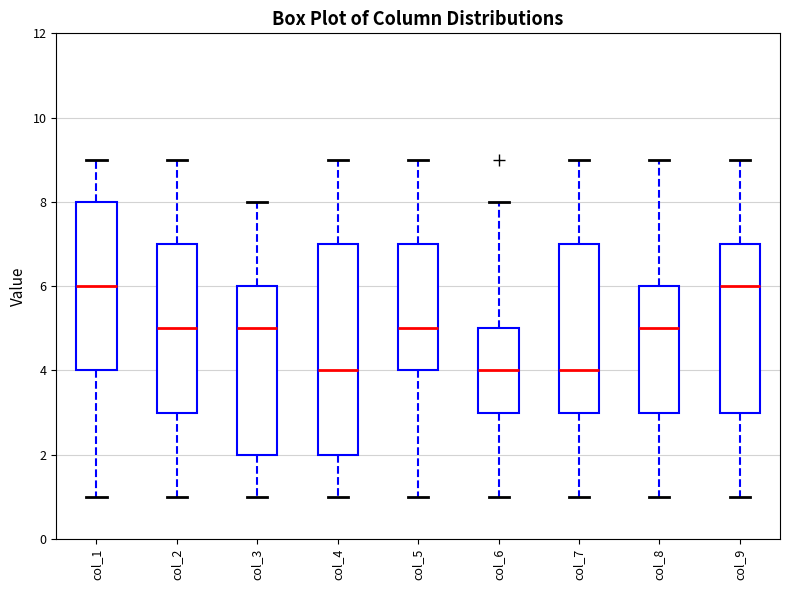

Reading left to right, transcribe this box plot: for each box, give where its median line is, the range the box spans, and where its two whiskers end, as read against the y-axis. The values are not printed on the chart, so give them approximately, as read against the axis.

col_1: median 6, box 4 to 8, whiskers 1 to 9
col_2: median 5, box 3 to 7, whiskers 1 to 9
col_3: median 5, box 2 to 6, whiskers 1 to 8
col_4: median 4, box 2 to 7, whiskers 1 to 9
col_5: median 5, box 4 to 7, whiskers 1 to 9
col_6: median 4, box 3 to 5, whiskers 1 to 8
col_7: median 4, box 3 to 7, whiskers 1 to 9
col_8: median 5, box 3 to 6, whiskers 1 to 9
col_9: median 6, box 3 to 7, whiskers 1 to 9